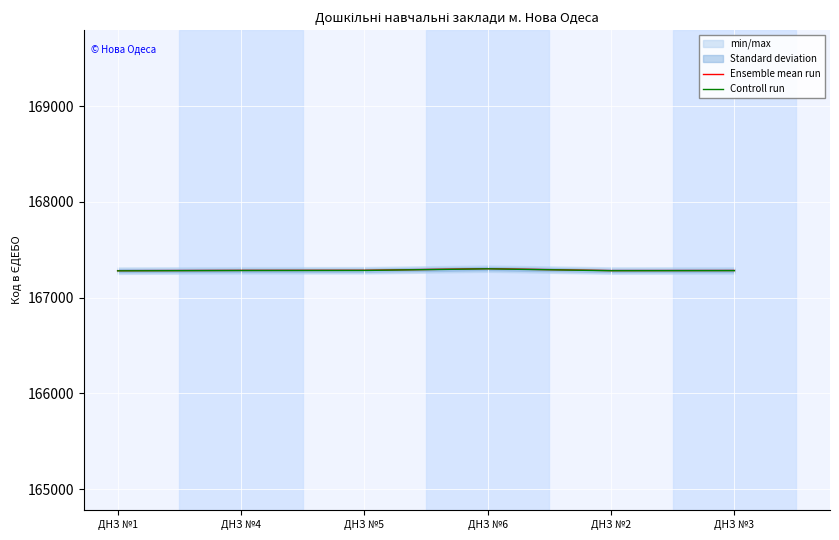

True or false: Controll run and Ensemble mean run intersect in this chart.

False